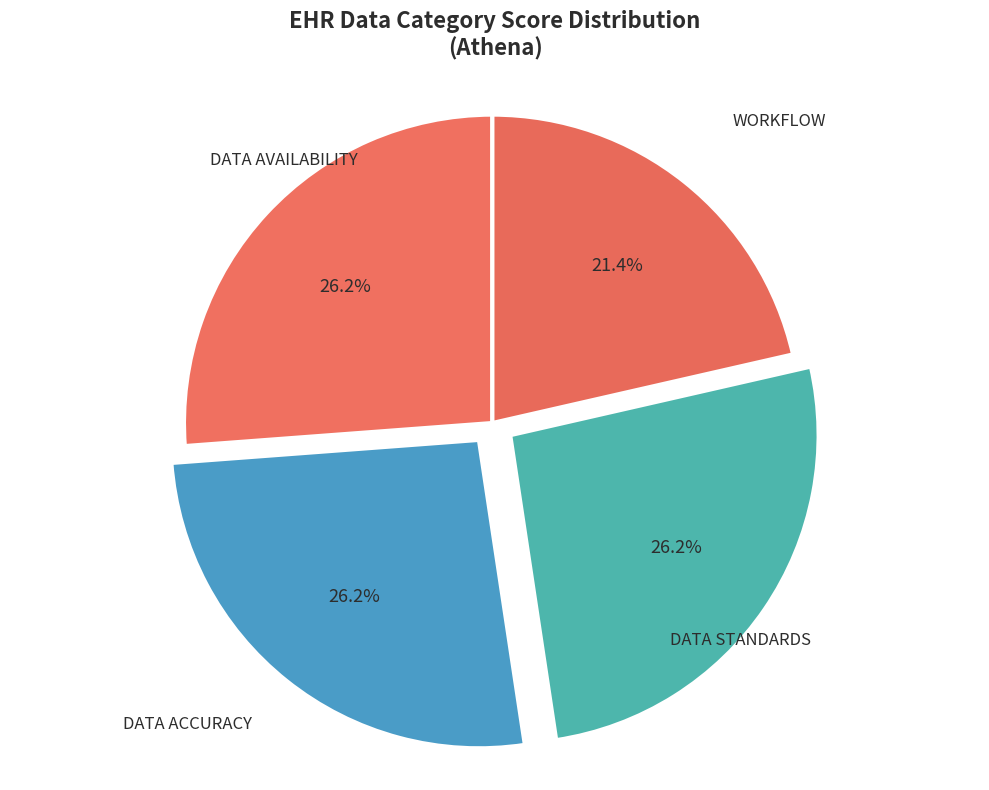

To the nearest percent, what is the average slice percentage?

25%